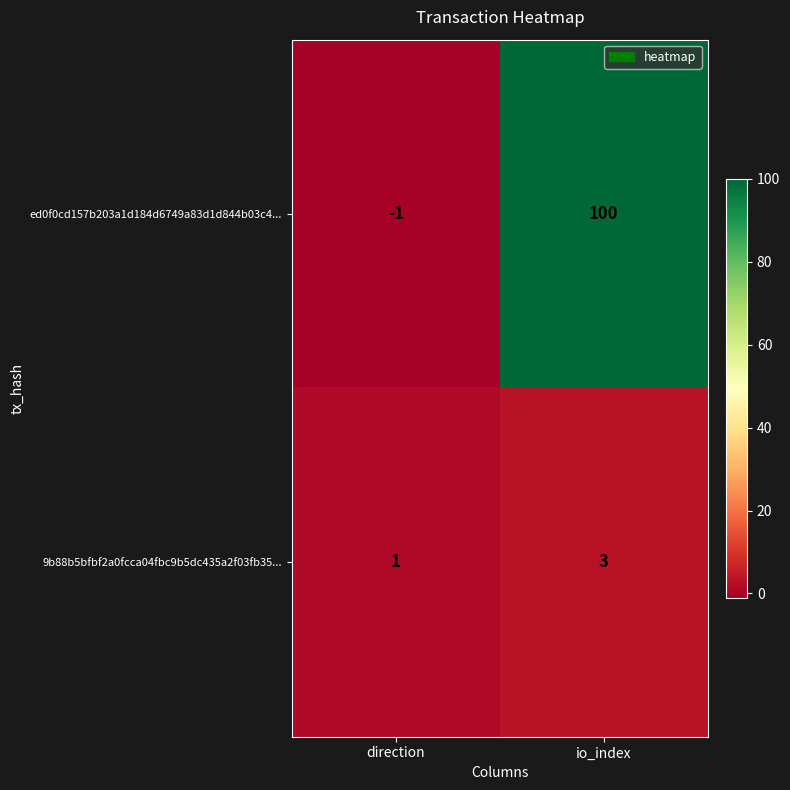

Which series changed the most between direction and io_index?

ed0f0cd157b203a1d184d6749a83d1d844b03c4...